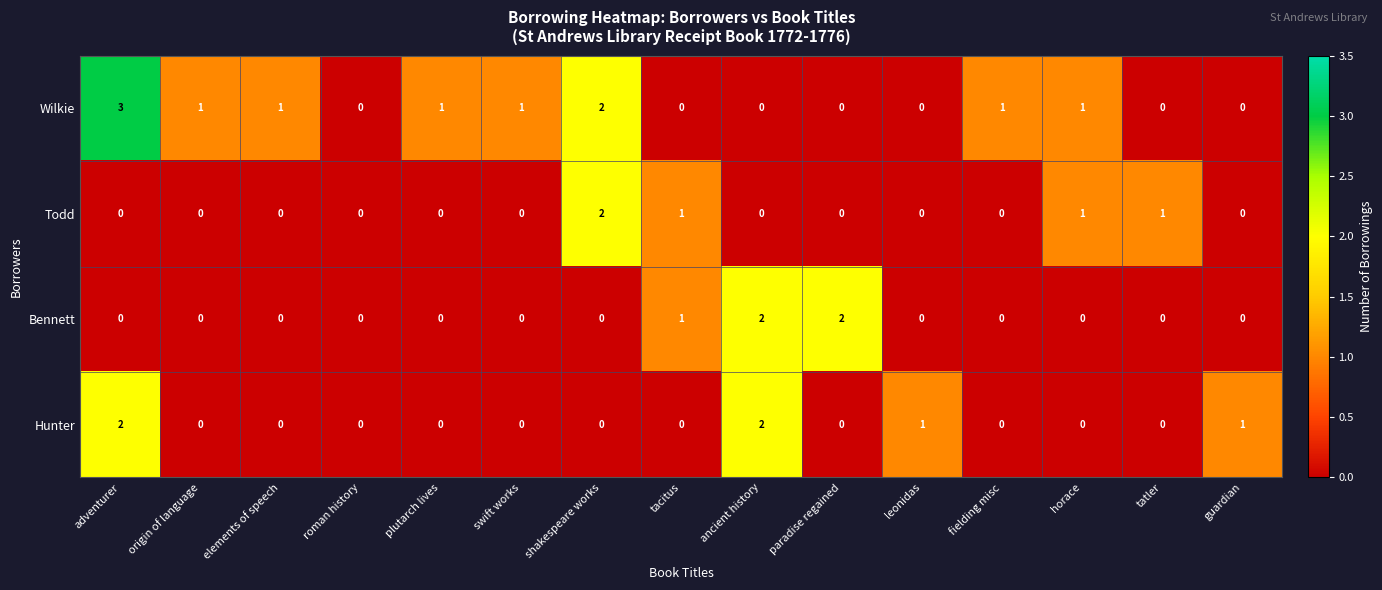

What is the sum of all Todd values?

5